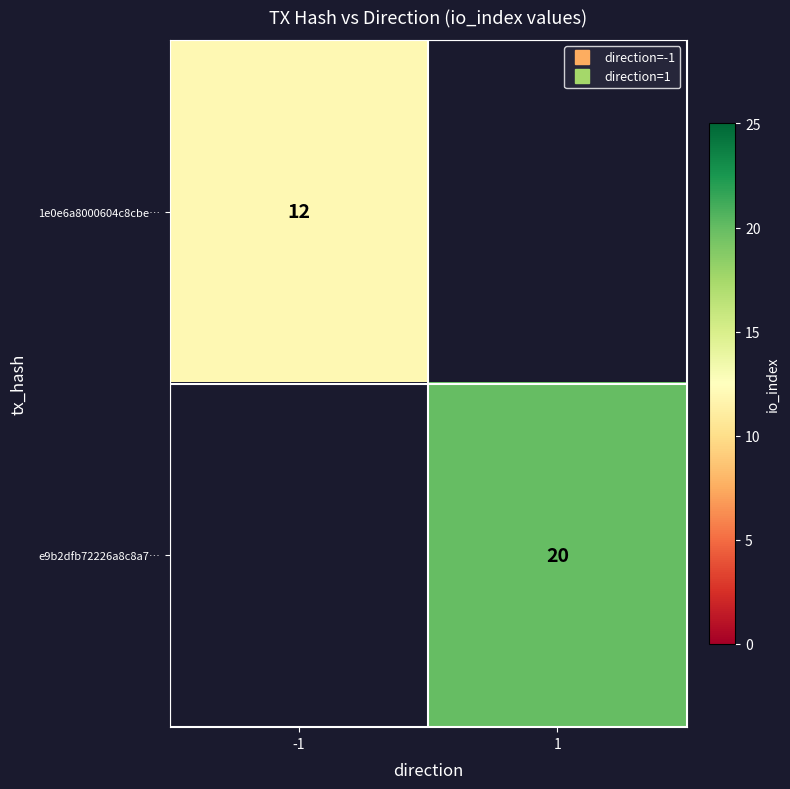

Where is 1e0e6a8000604c8cbe… nearest to the value 12?

-1